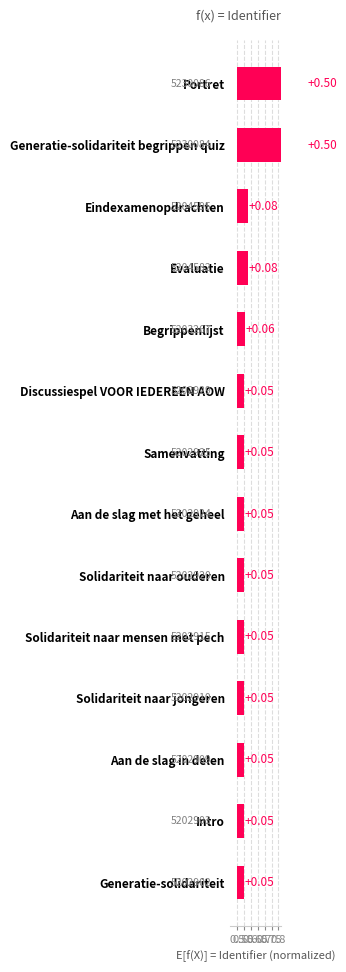

Is it true that the value at Solidariteit naar mensen met pech is 0.1?

False